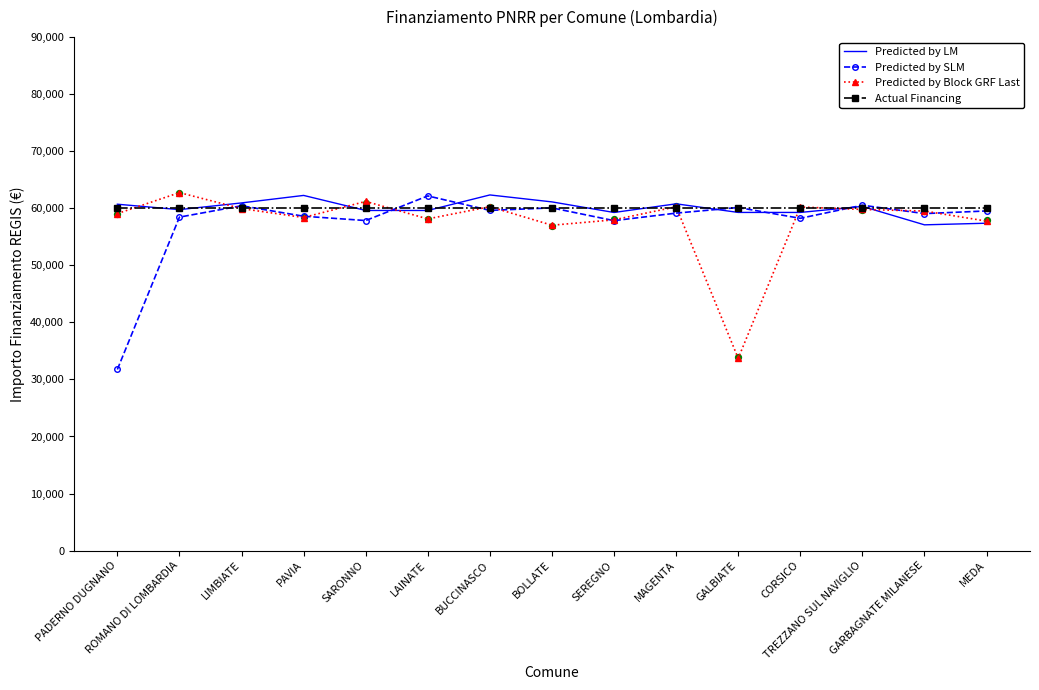

At which category is the sum across all series the highest?

BUCCINASCO